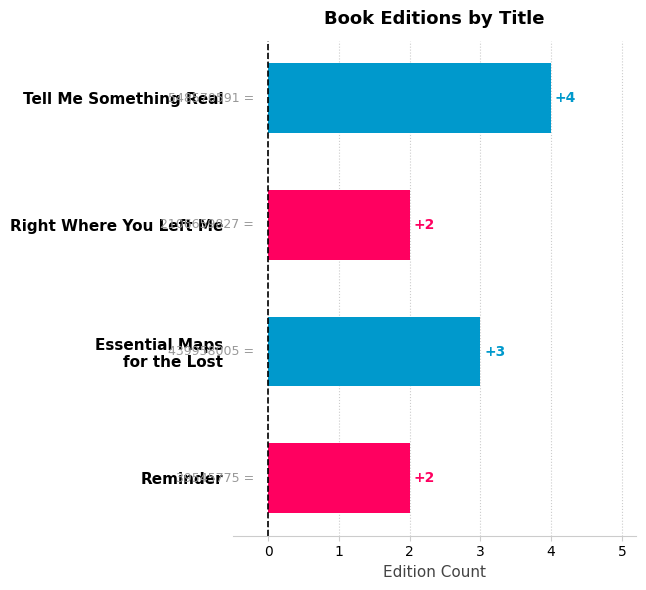

The chart shows a value of 2 at Right Where You Left Me. True or false?

True